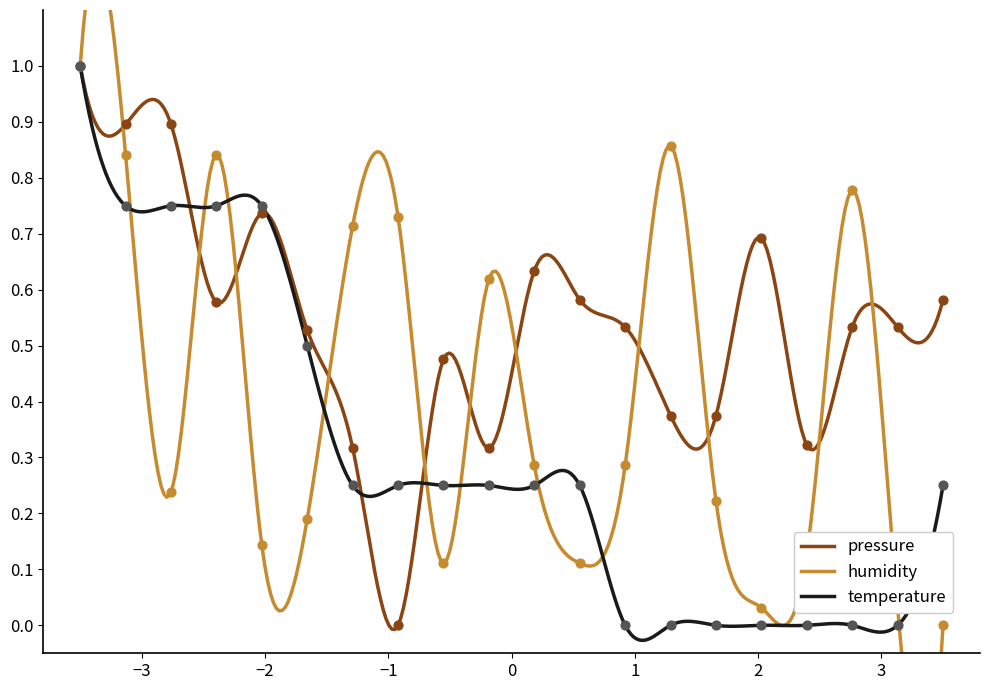

Which series has the largest Y range (max minus min)?

pressure